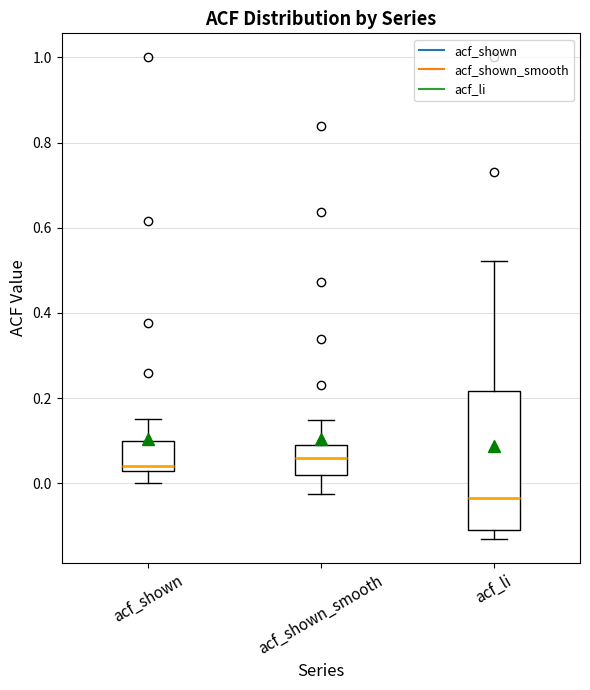

Reading left to right, transcribe this box plot: for each box, give where its median line is, the range the box spans, and where its two whiskers end, as read against the y-axis. The values are not printed on the chart, so give them approximately, as read against the axis.

acf_shown: median 0.04, box 0.02 to 0.10, whiskers 0.00 to 0.16
acf_shown_smooth: median 0.06, box 0.02 to 0.08, whiskers -0.02 to 0.14
acf_li: median -0.04, box -0.12 to 0.22, whiskers -0.12 (just below the box's lower edge) to 0.52